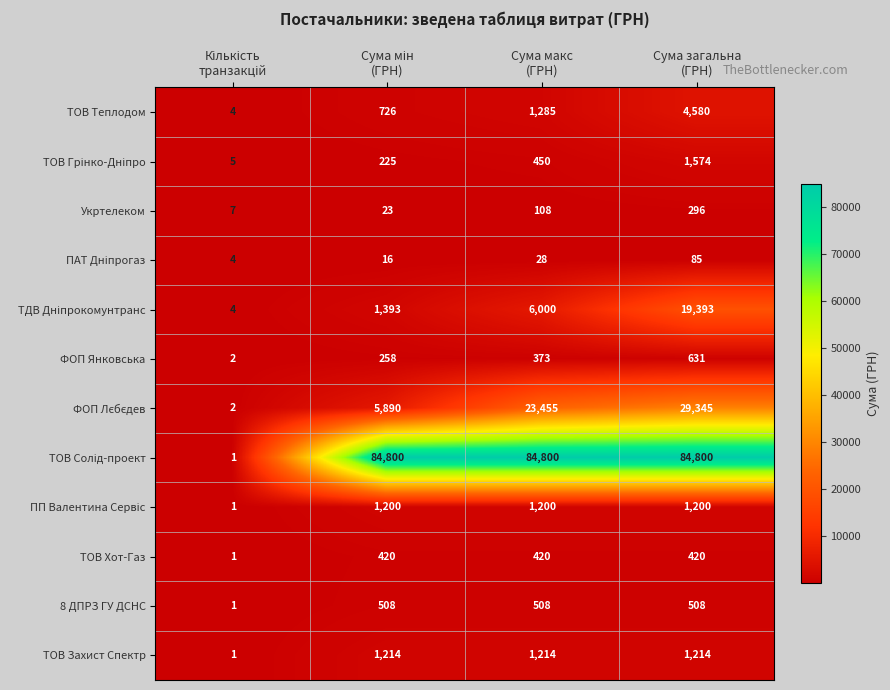

What is the minimum value for Укртелеком?

7